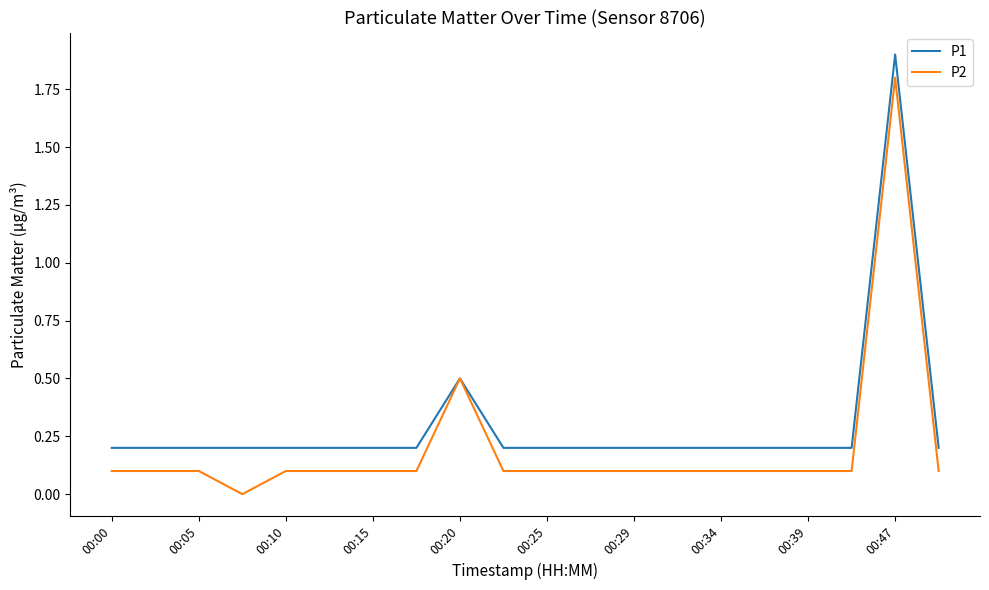

Which series has the largest total across all categories?

P1